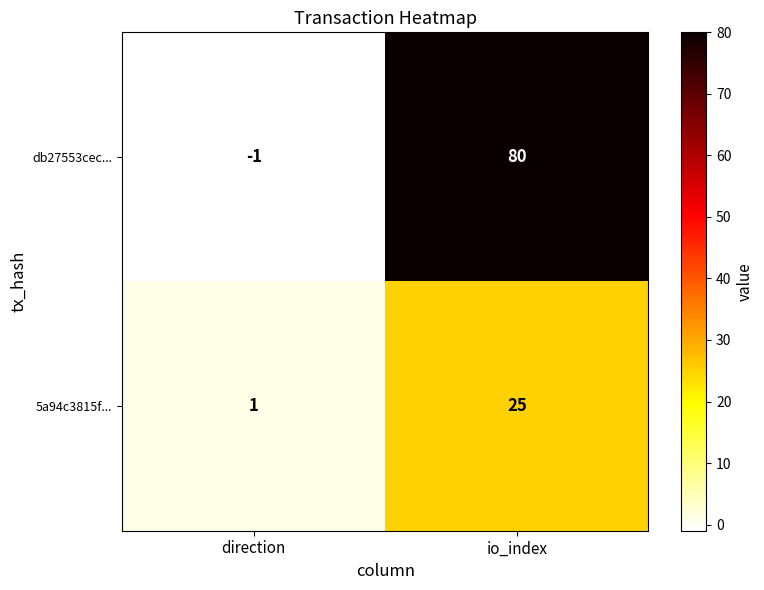

How many values in the 5a94c3815f... series are below 25?

1